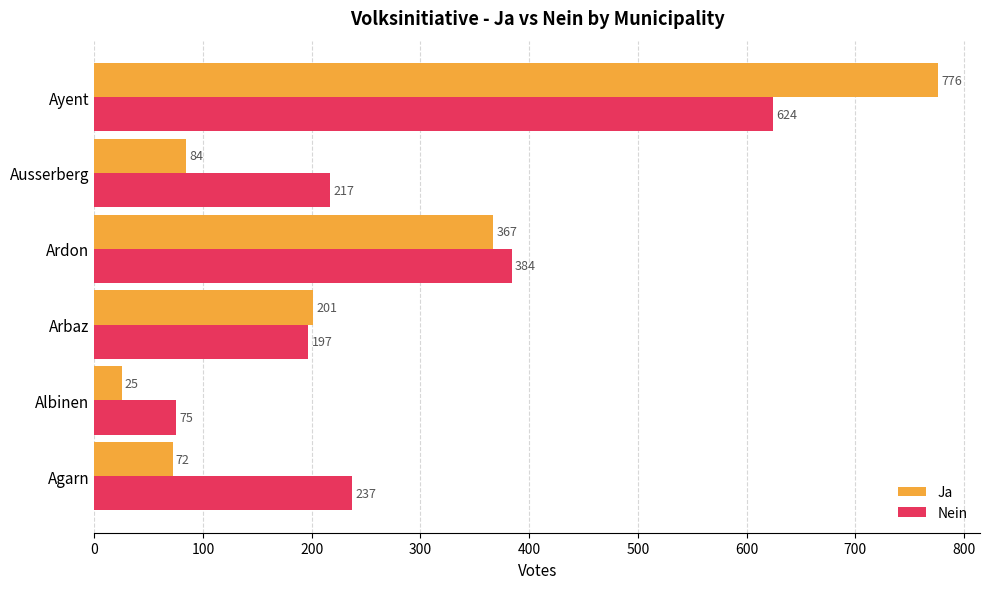

Which series has the widest spread of values?

Ja